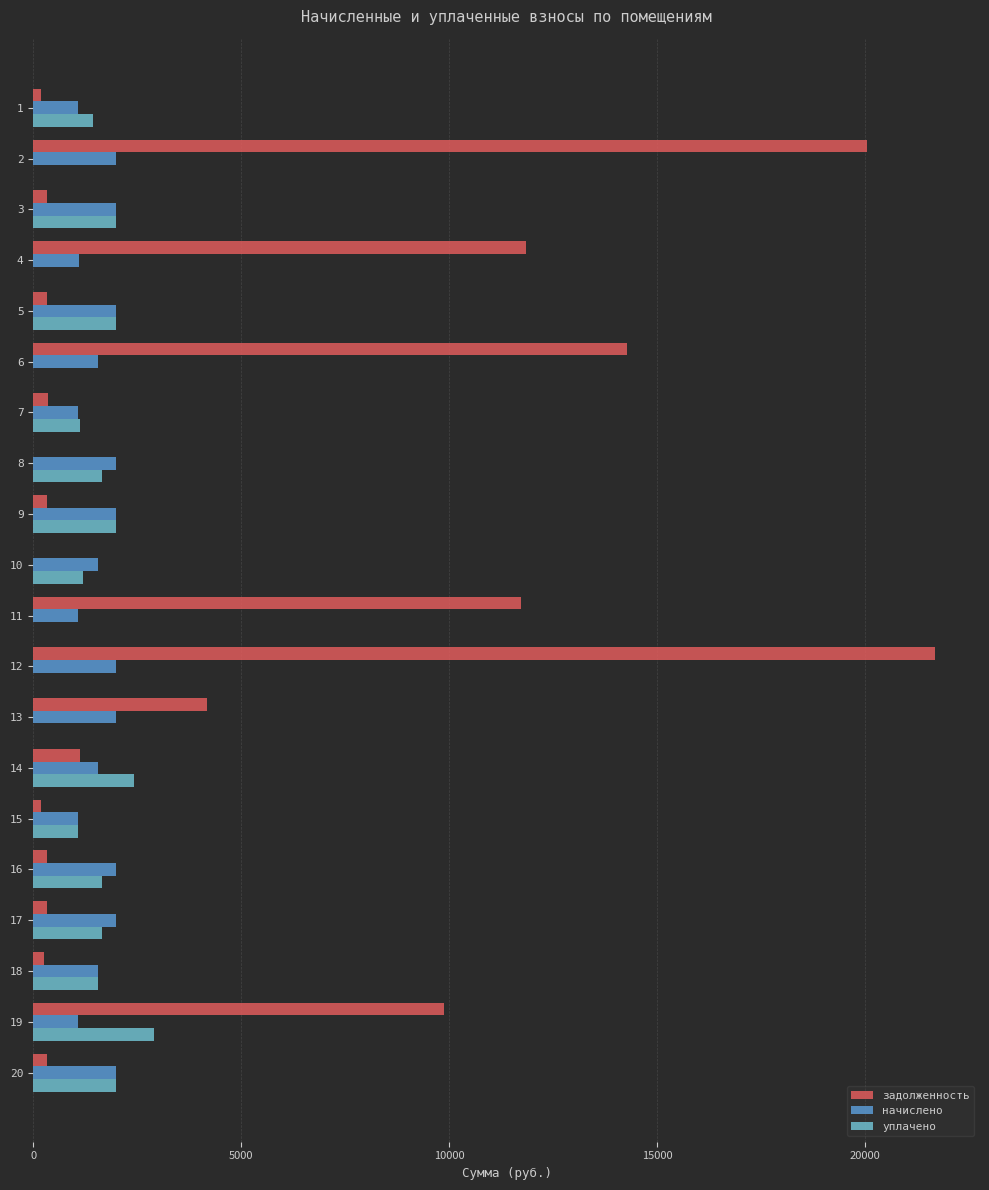

What is the maximum value shown in the chart?

21673.7